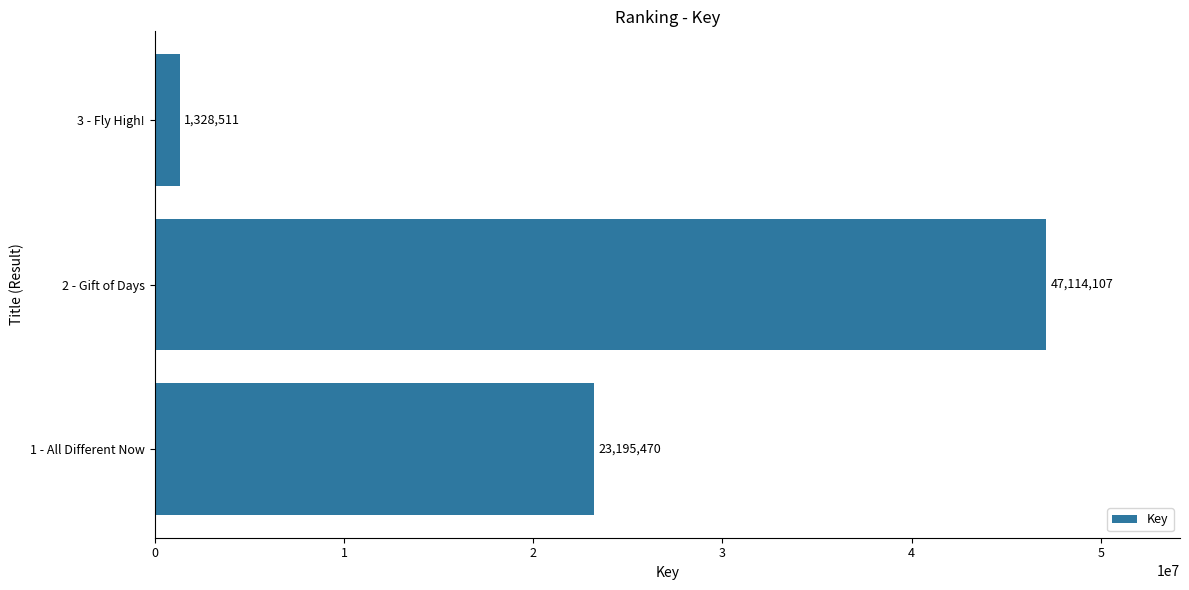

The chart shows a value of 77138227 at 2 - Gift of Days. True or false?

False